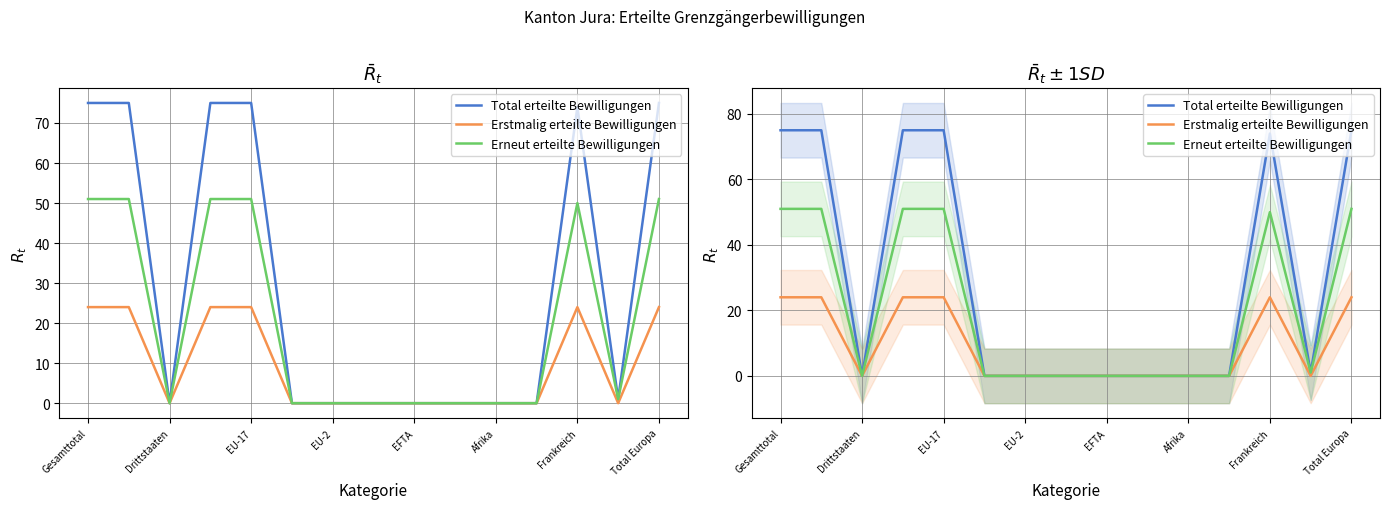

List the series in order of their peak value, lowest first.

Erstmalig erteilte Bewilligungen, Erneut erteilte Bewilligungen, Total erteilte Bewilligungen